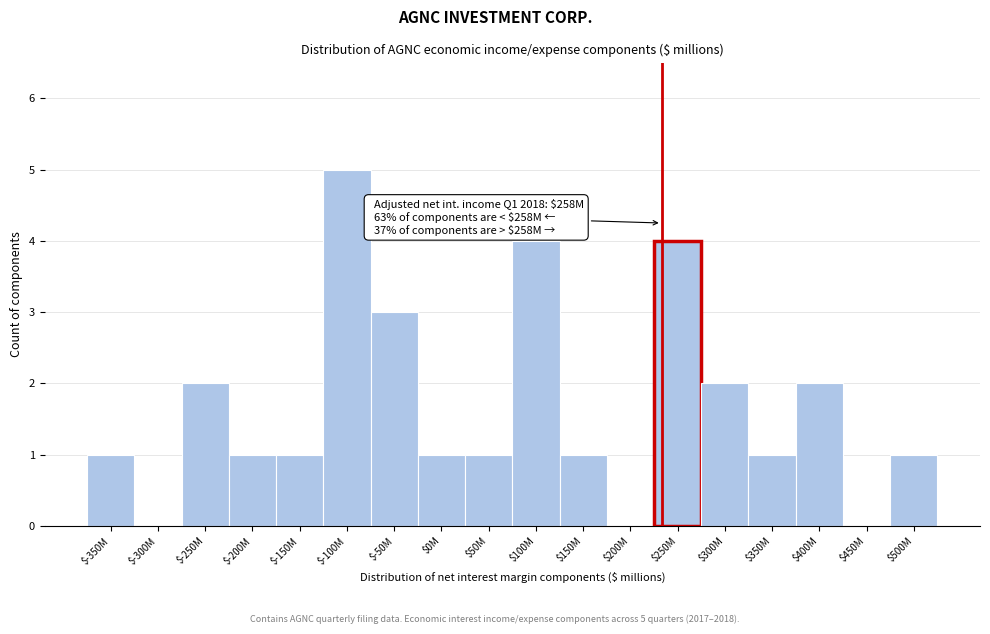

Which category has the highest value across all series?

$-100M